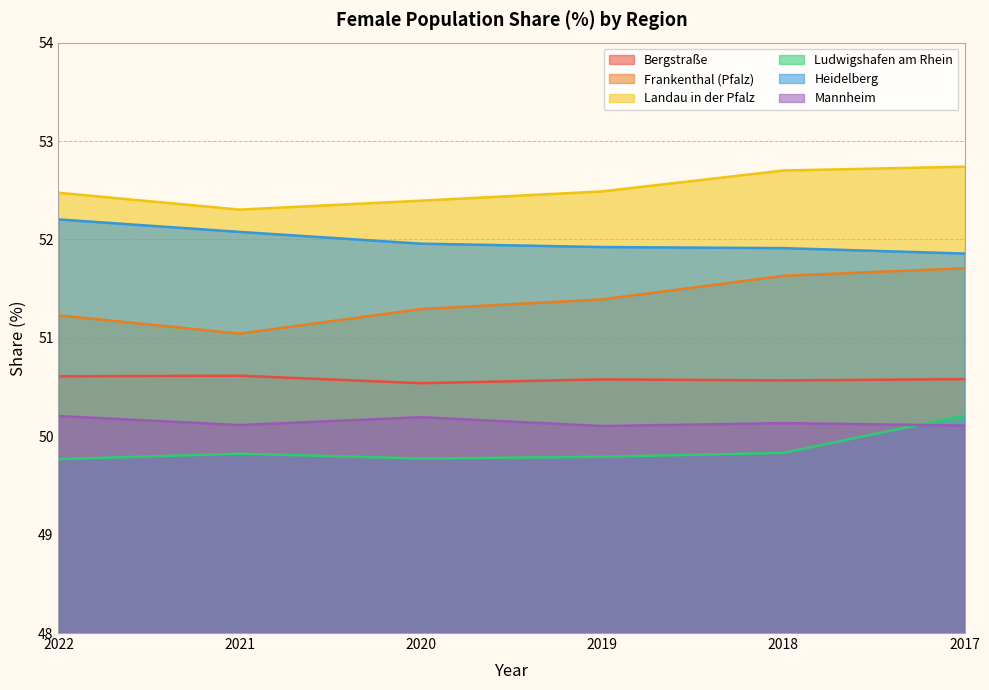

Reading left to right, extract all data points from this chart.

Bergstraße: 2022=50.6	2021=50.6	2020=50.5	2019=50.6	2018=50.6	2017=50.6
Frankenthal (Pfalz): 2022=51.2	2021=51.0	2020=51.3	2019=51.4	2018=51.6	2017=51.7
Landau in der Pfalz: 2022=52.5	2021=52.3	2020=52.4	2019=52.5	2018=52.7	2017=52.7
Ludwigshafen am Rhein: 2022=49.8	2021=49.8	2020=49.8	2019=49.8	2018=49.8	2017=50.2
Heidelberg: 2022=52.2	2021=52.1	2020=52.0	2019=51.9	2018=51.9	2017=51.9
Mannheim: 2022=50.2	2021=50.1	2020=50.2	2019=50.1	2018=50.1	2017=50.1